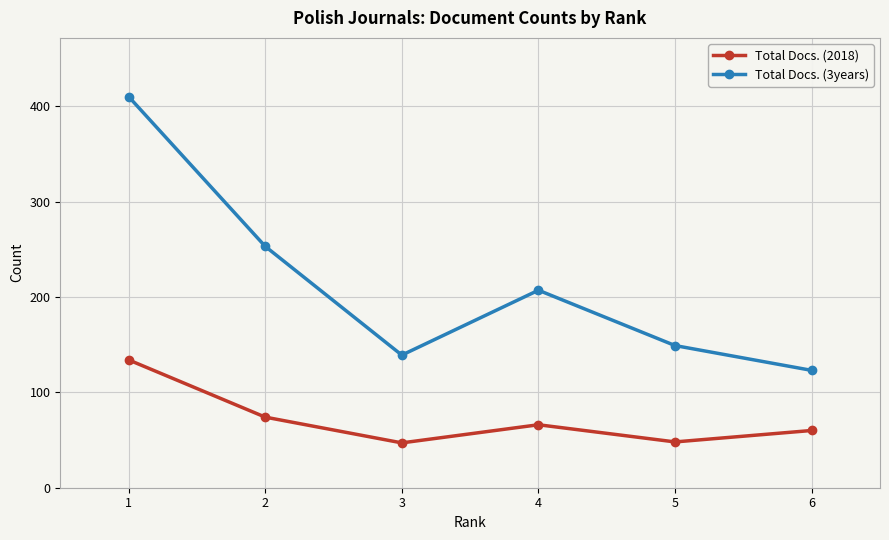

At which label does Total Docs. (3years) first exceed 207?

1